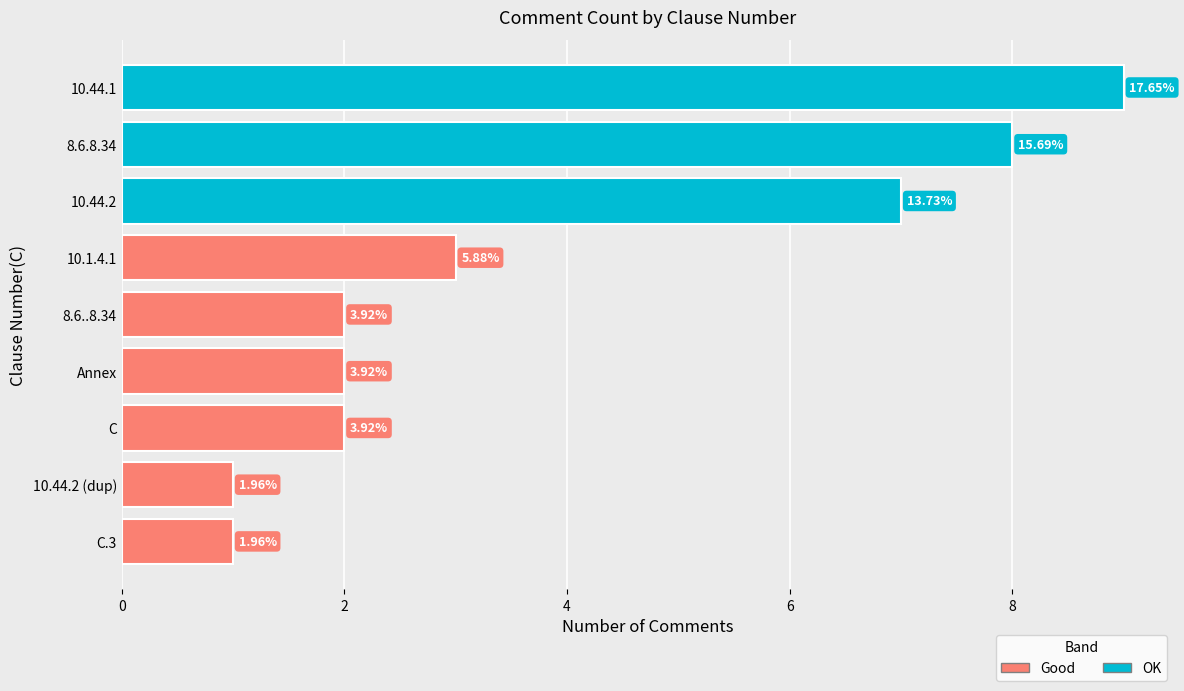

How many bars are there in total?

9